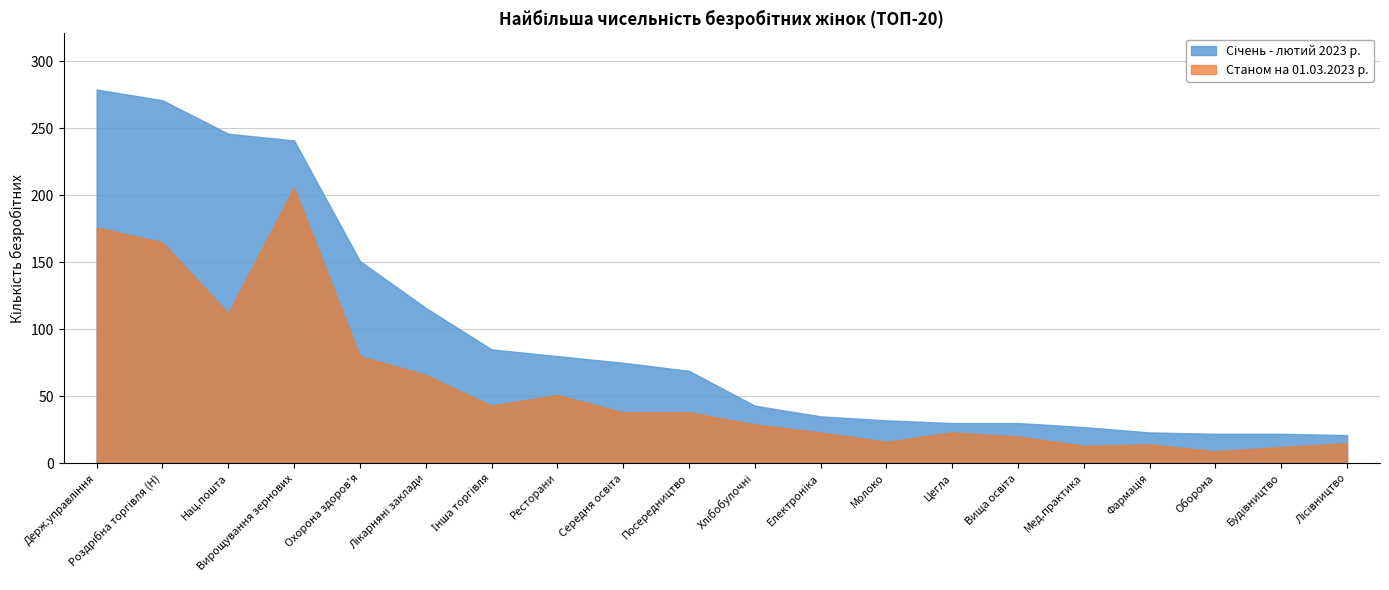

What is the highest value of the Січень - лютий 2023 р. series?

279